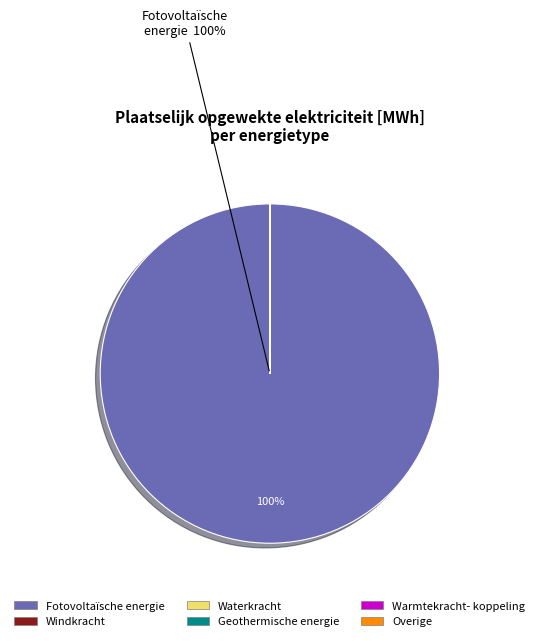

What is the largest slice in the pie chart?

Fotovoltaïsche energie